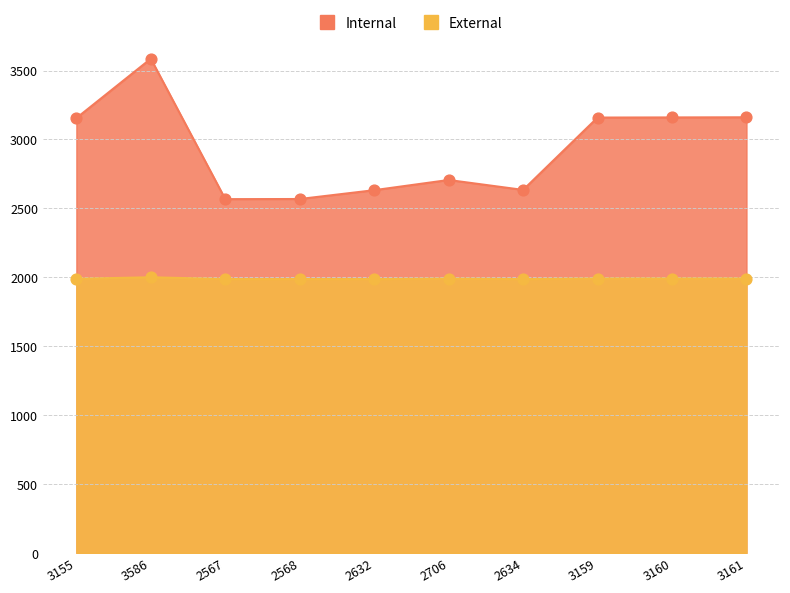

Which series has the largest Y range (max minus min)?

Internal